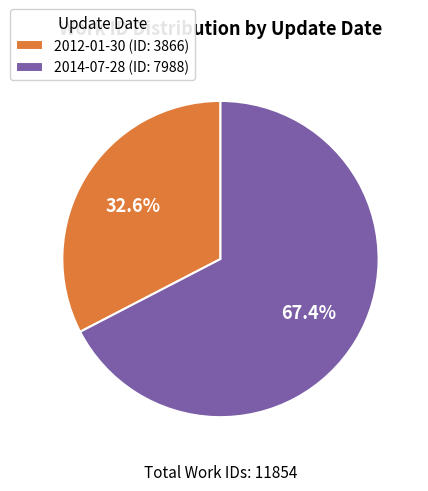

Does 2012-01-30 account for over 50% of the chart?

No